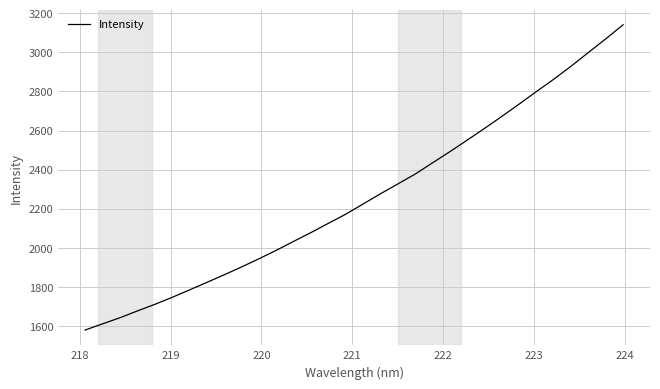

What is the smallest value displayed?

1579.4